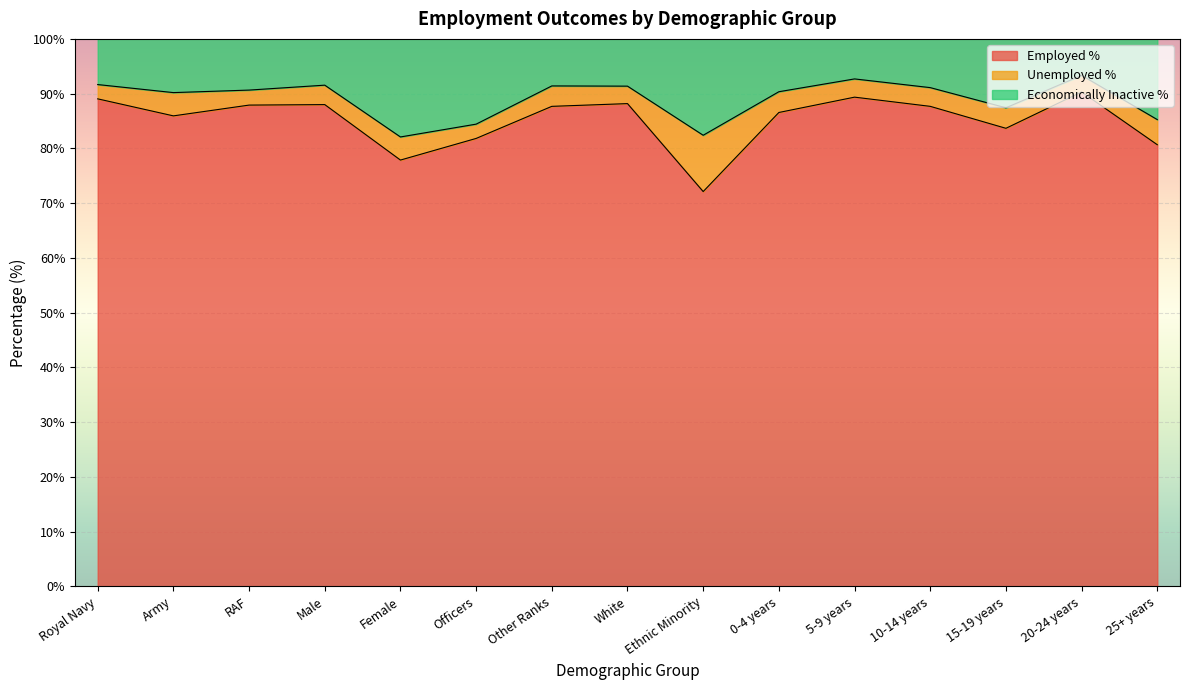

Which series has the largest range (max minus min)?

Employed %